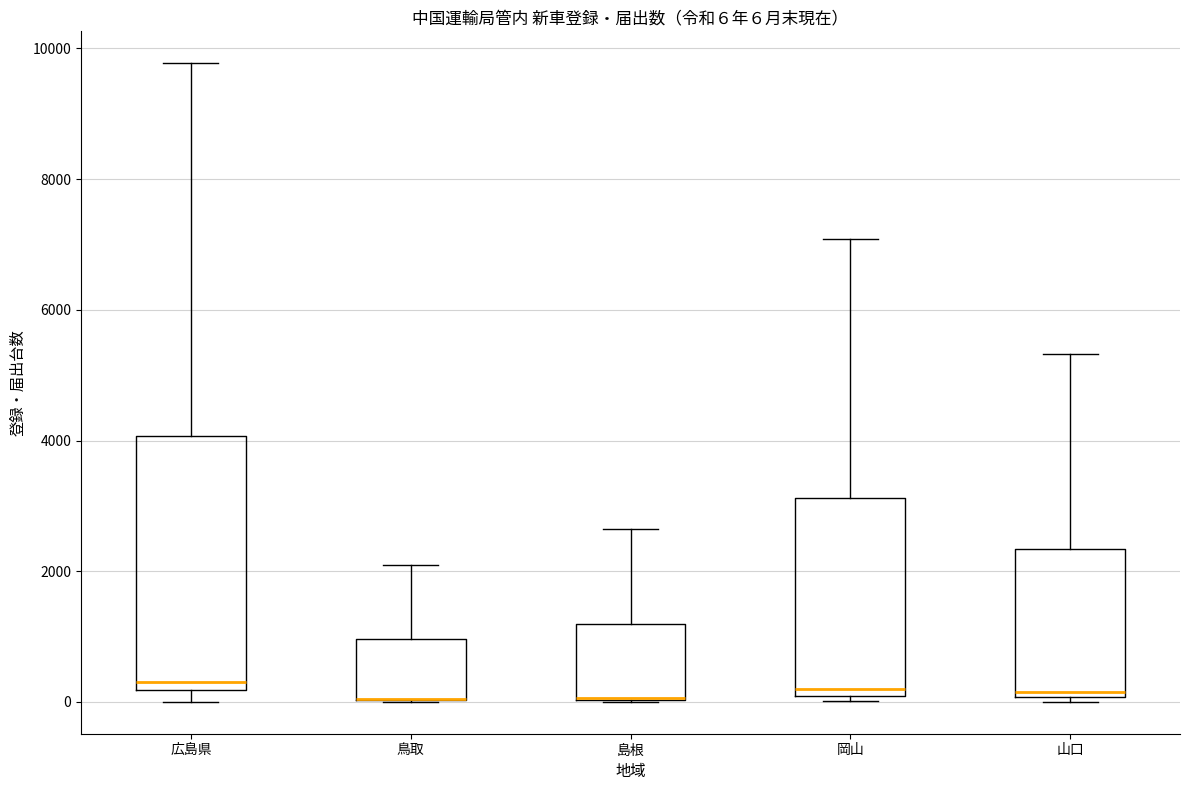

Which box is the tallest, from its lower edge to its upper edge?

広島県